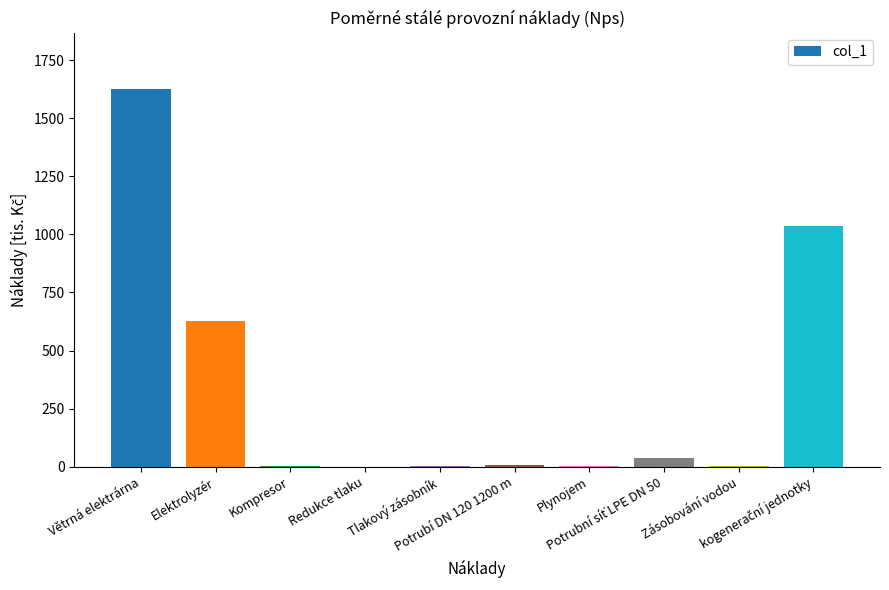

What is the maximum value shown in the chart?

1625.0